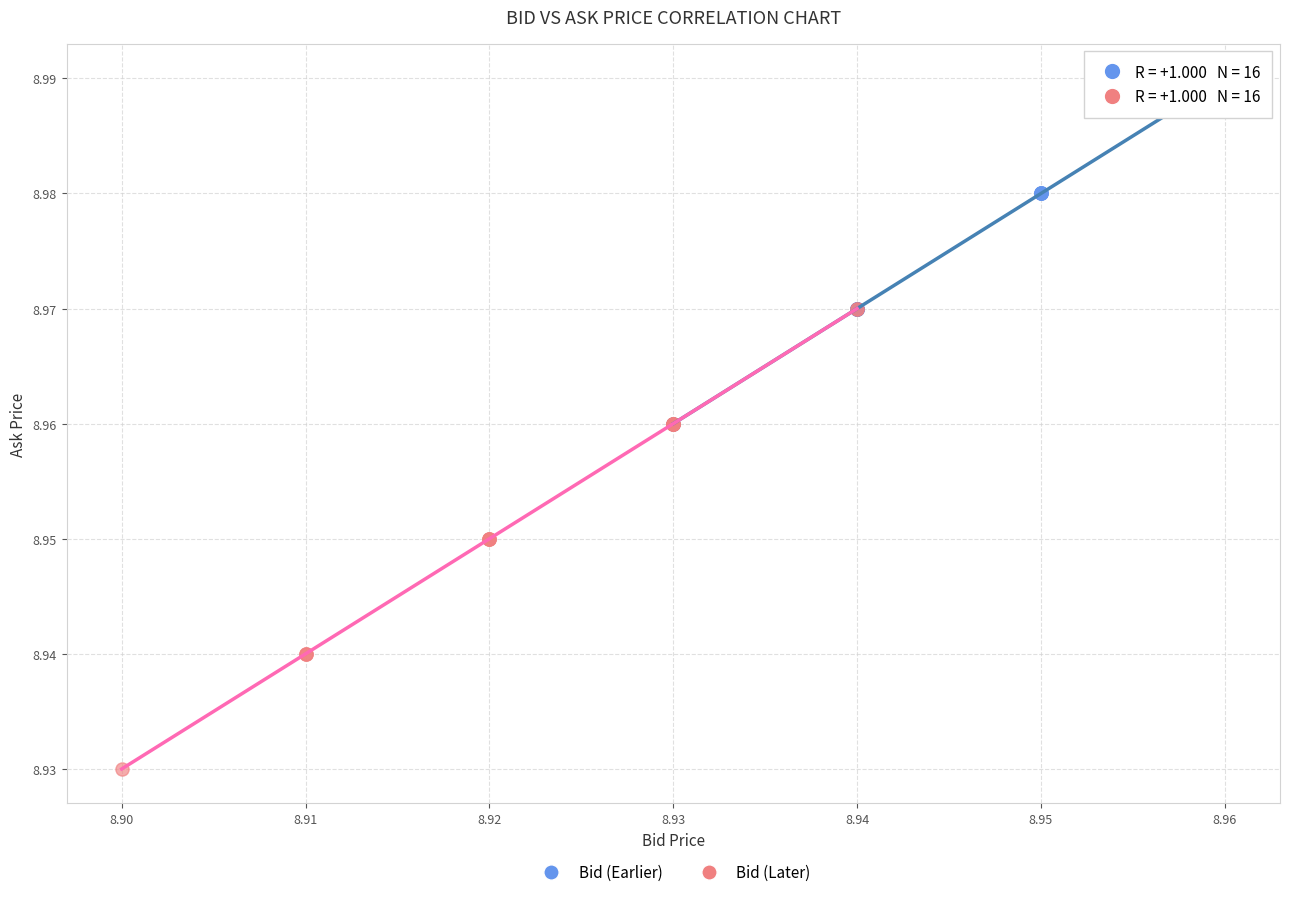

What are all the series names shown in the legend?

Bid (Earlier), Bid (Later)